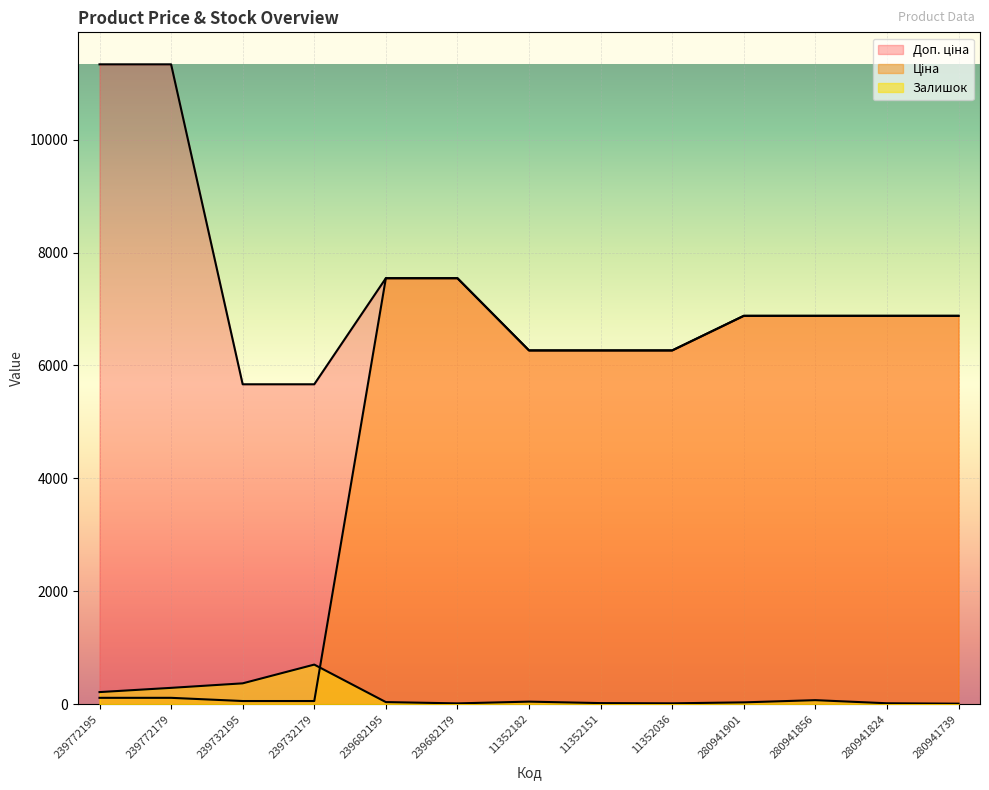

Which series ends up on top after the final intersection of Ціна and Залишок?

Ціна